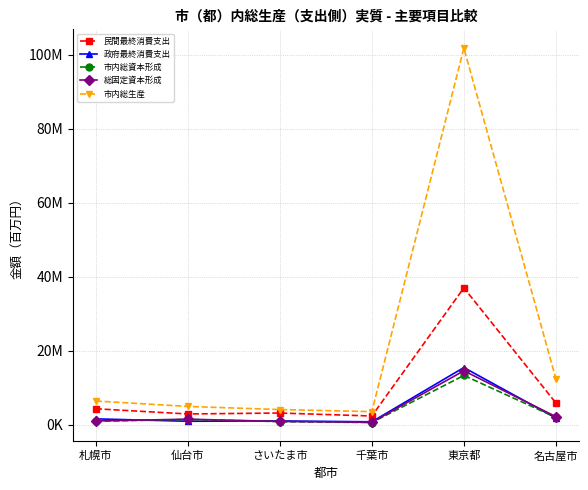

Reading left to right, what are all the values shown in this chart?

民間最終消費支出: 札幌市=4273325	仙台市=2872020	さいたま市=3123064	千葉市=2319393	東京都=36957823	名古屋市=5844914
政府最終消費支出: 札幌市=1547072	仙台市=896099	さいたま市=983156	千葉市=752494	東京都=15417641	名古屋市=1775875
市内総資本形成: 札幌市=899759	仙台市=1381440	さいたま市=799632	千葉市=553923	東京都=13278949	名古屋市=1937430
総固定資本形成: 札幌市=973204	仙台市=1459187	さいたま市=852439	千葉市=616343	東京都=14539286	名古屋市=2148573
市内総生産: 札幌市=6372950	仙台市=4903505	さいたま市=4060727	千葉市=3499908	東京都=101777559	名古屋市=12402054